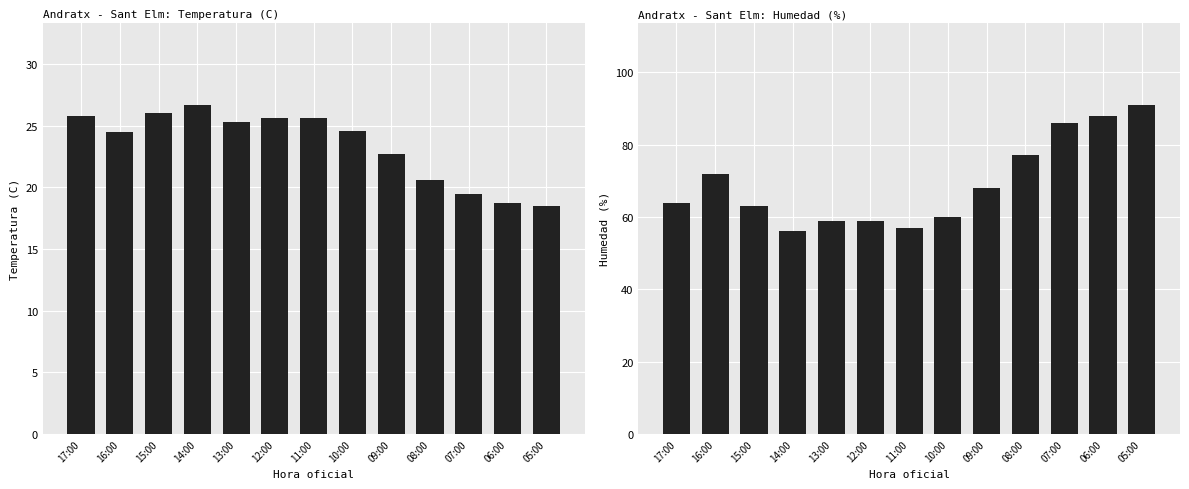

What is the difference between the maximum and minimum values in the Humedad (%) series?

35.0